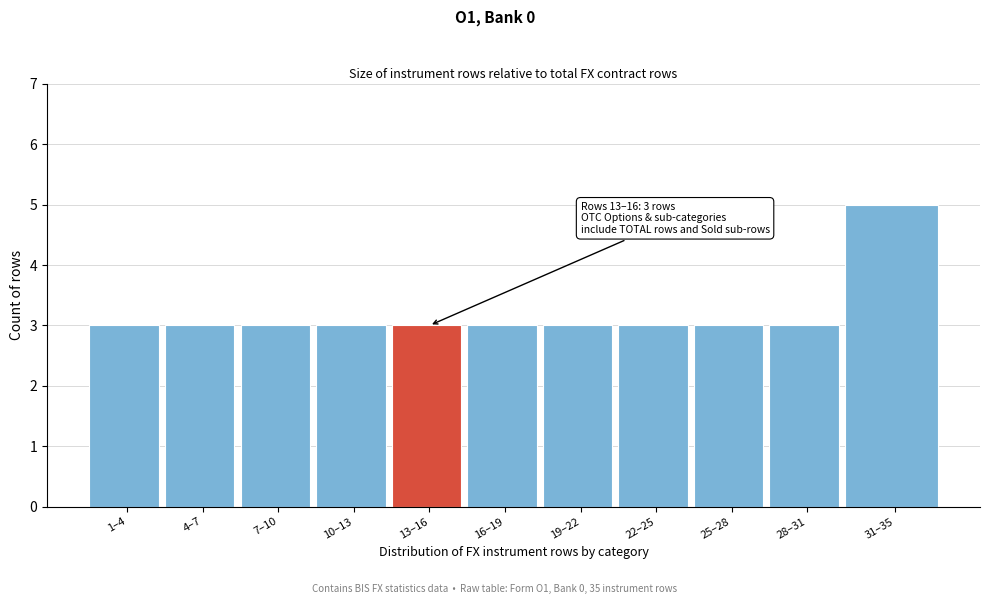

Reading left to right, extract all data points from this chart.

3	3	3	3	3	3	3	3	3	3	5